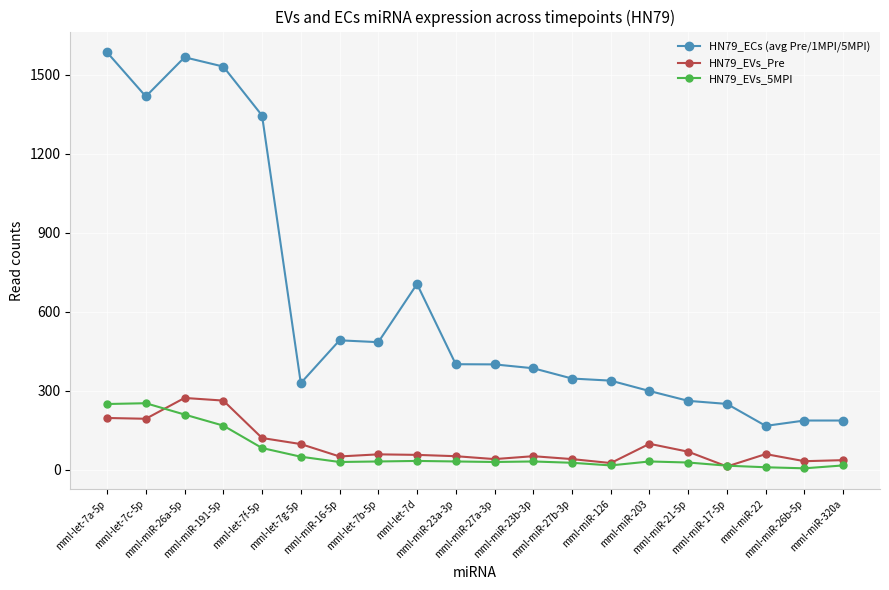

Which series has the largest range (max minus min)?

HN79_ECs (avg Pre/1MPI/5MPI)